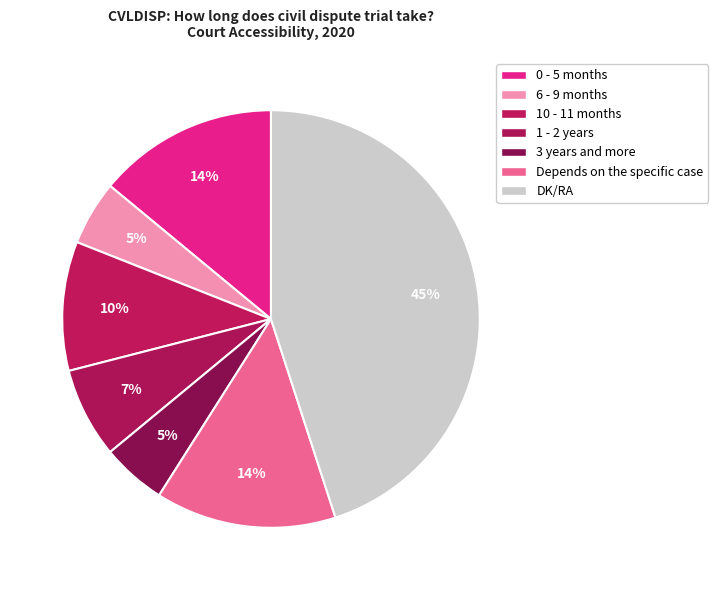

Is there a majority slice in this chart?

No